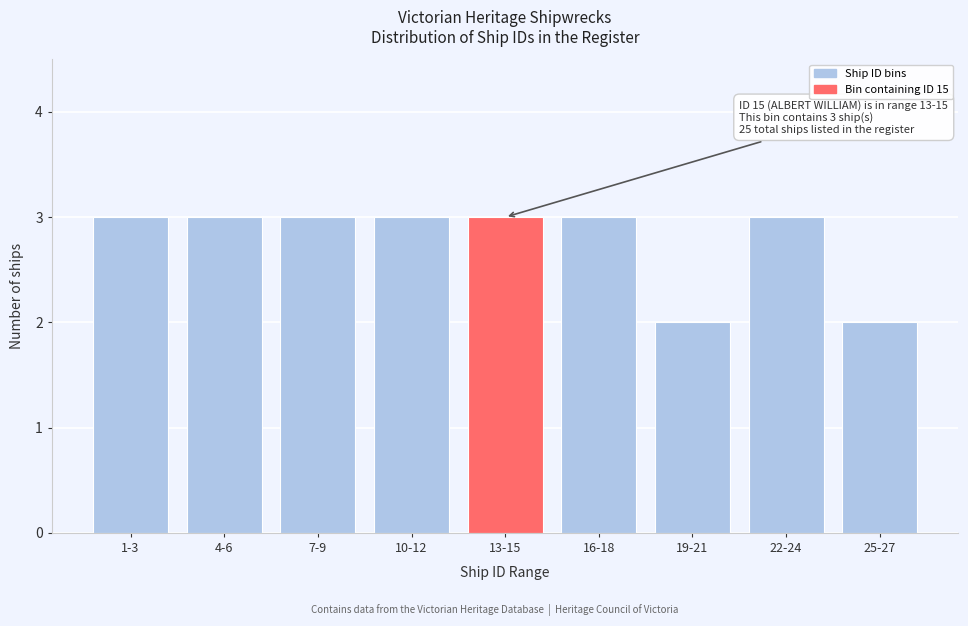

Reading left to right, list all the values displayed in this chart.

1-3=3	4-6=3	7-9=3	10-12=3	13-15=3	16-18=3	19-21=2	22-24=3	25-27=2